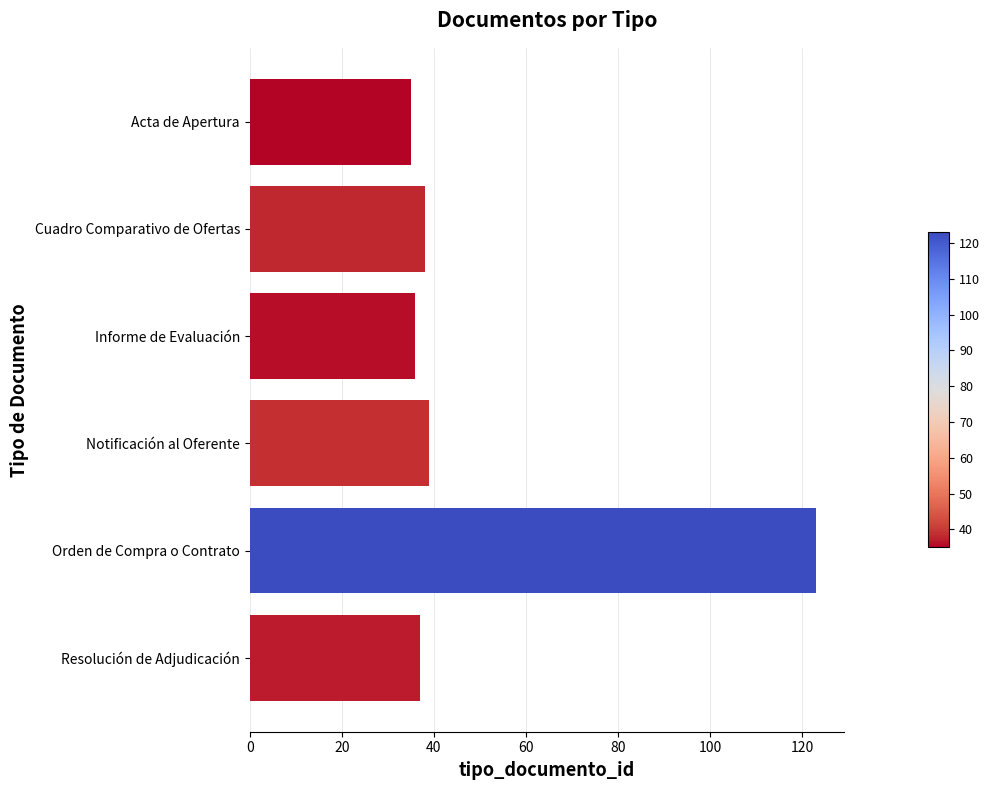

What is the sum of all values?

308